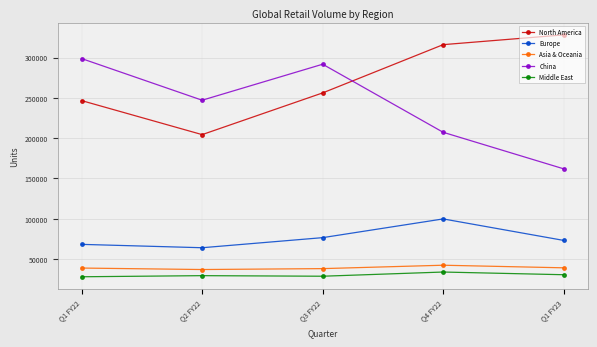

At how many categories does at least one series exceed 67546?

5